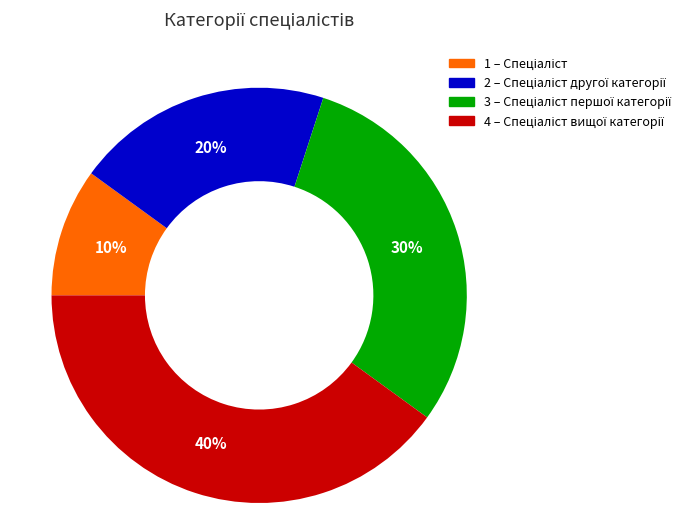

How many slices are in this pie chart?

4